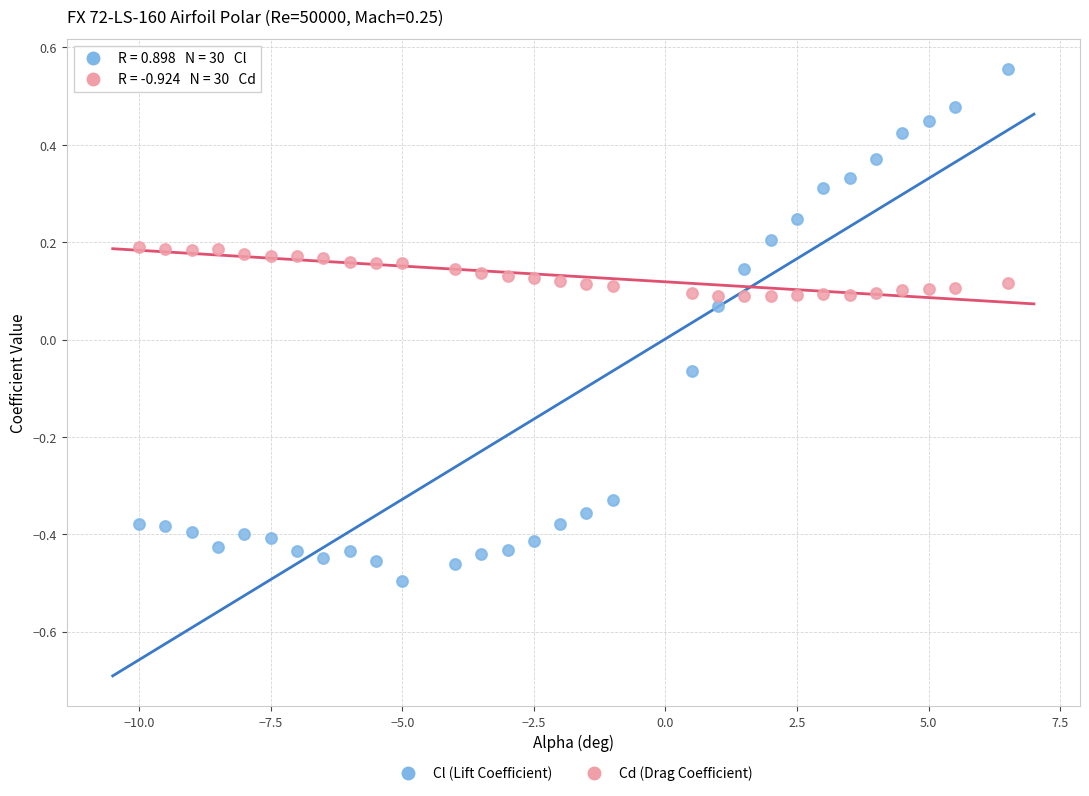

Which series reaches the minimum Y coordinate?

Cl (Lift Coefficient)